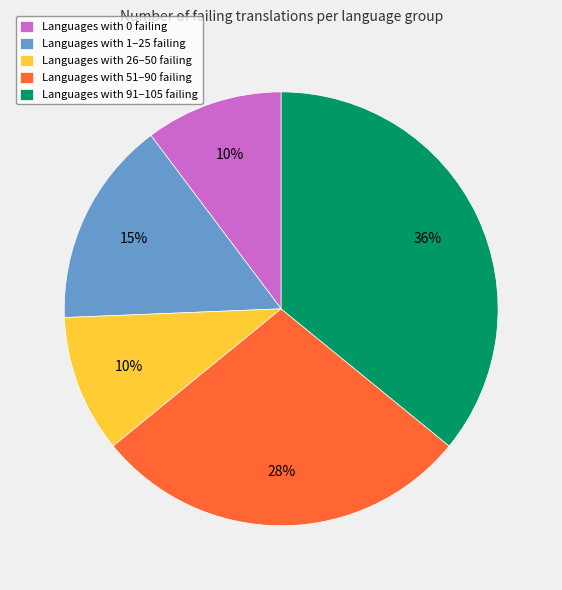

Count the number of slices in the pie.

5